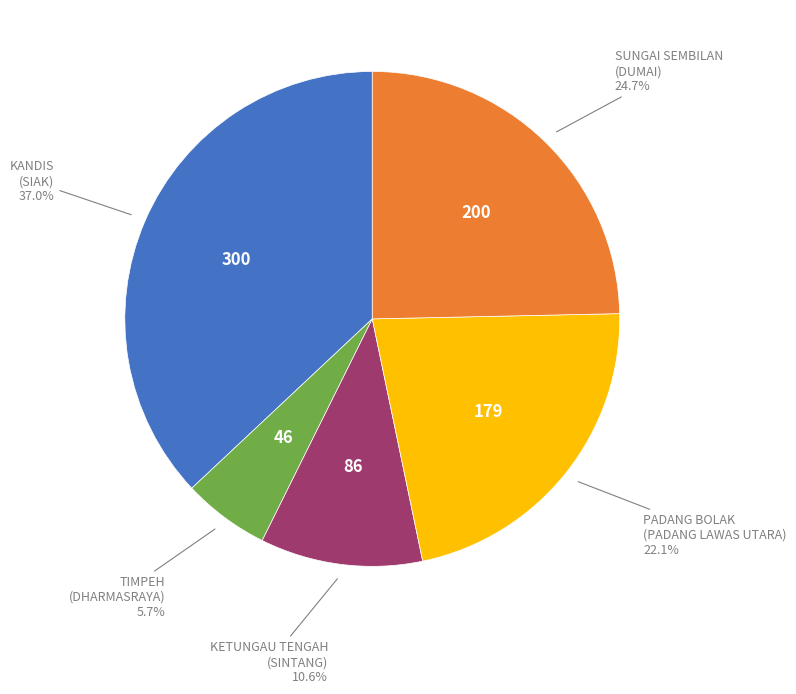

To the nearest percent, what is the average slice percentage?

20%